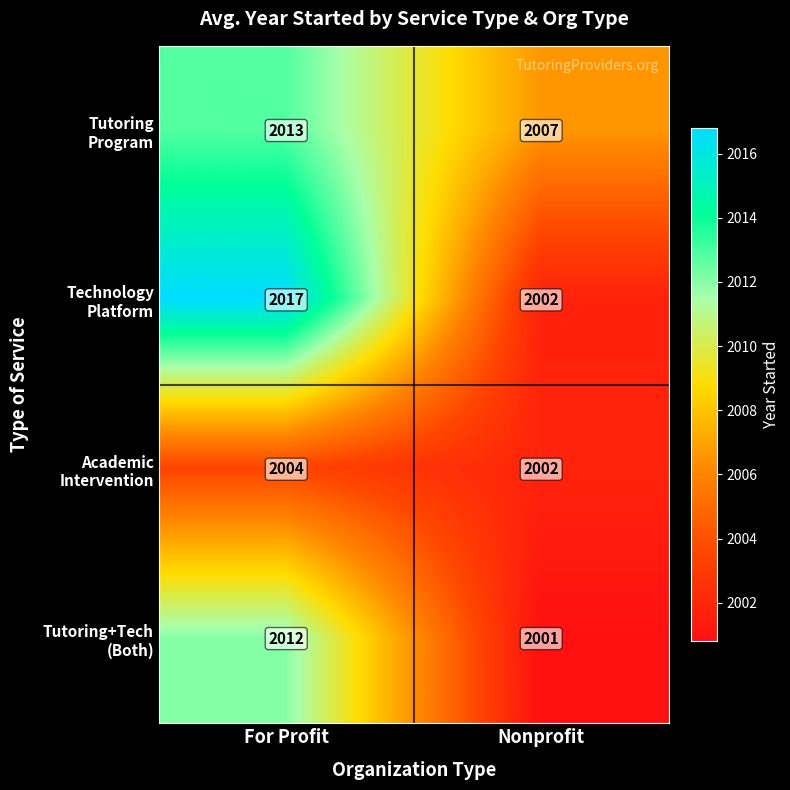

What is the difference between the highest and lowest values at Nonprofit?

6